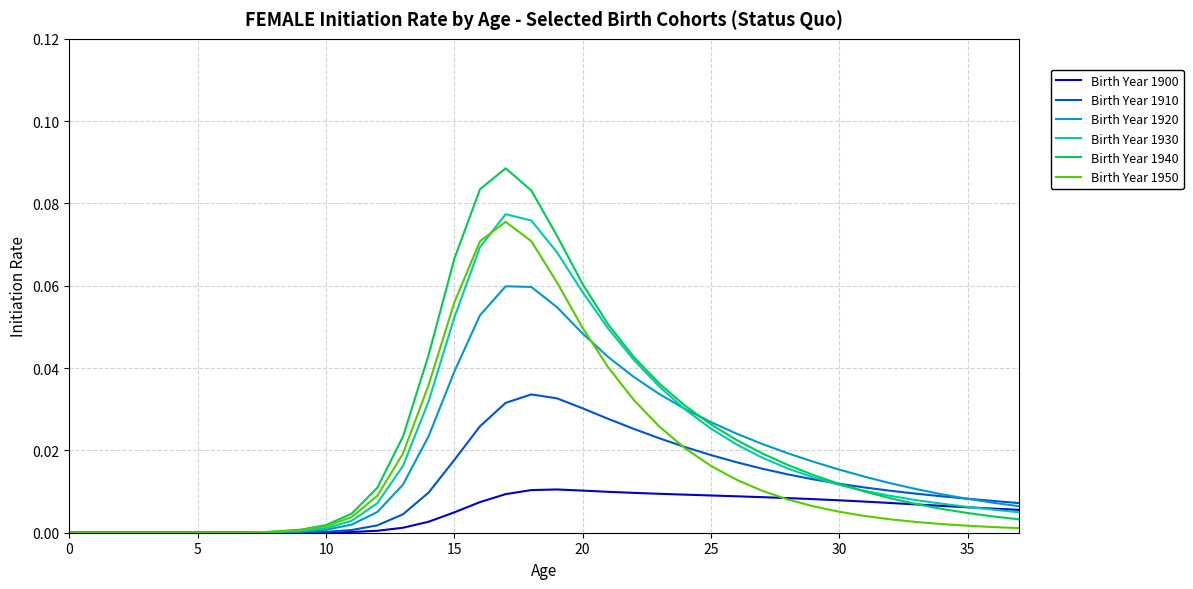

Which series ends up on top after the final intersection of Birth Year 1910 and Birth Year 1940?

Birth Year 1910